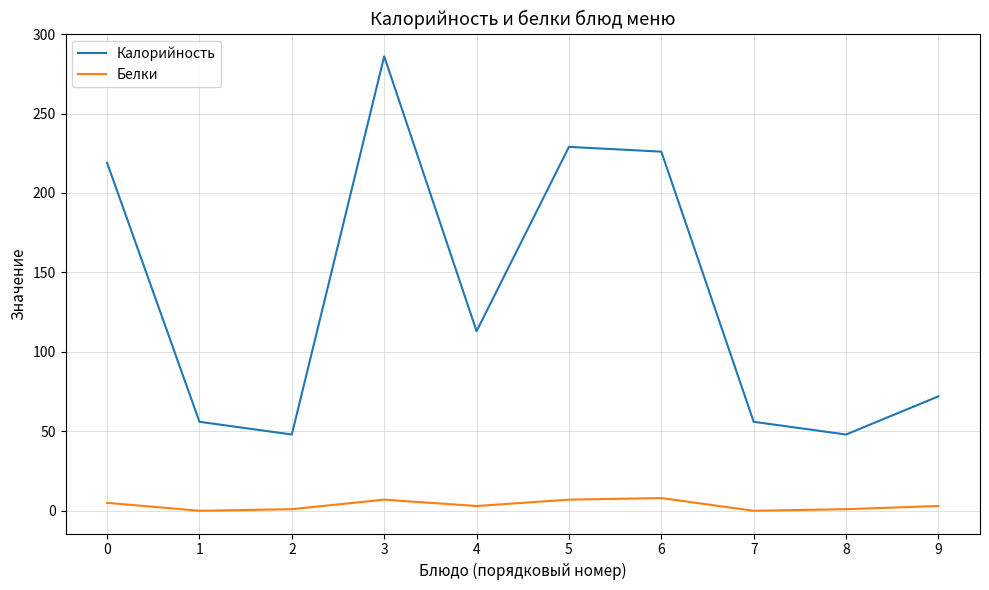

The value of Калорийность at 5 is 326. True or false?

False